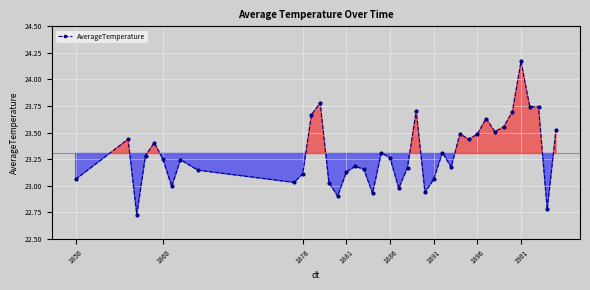

What is the sum of all values?

932.2